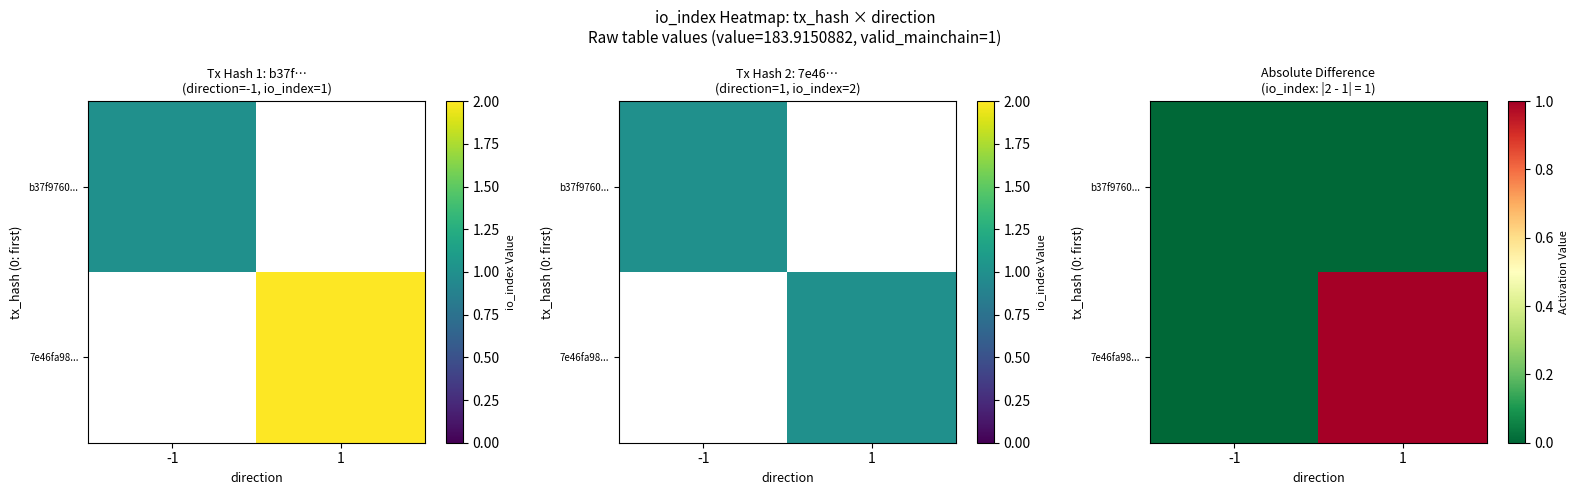

The 7e46fa98... series shows 1 at -1. True or false?

False